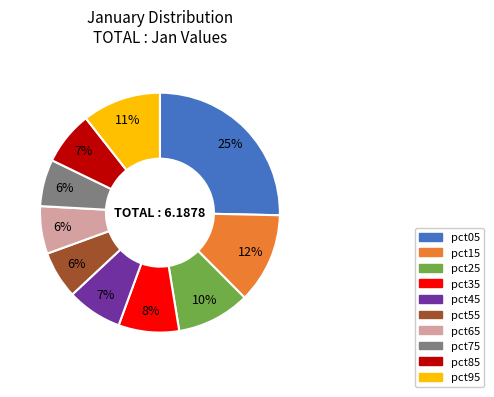

Is the sum of pct35 and pct55 greater than half?

No